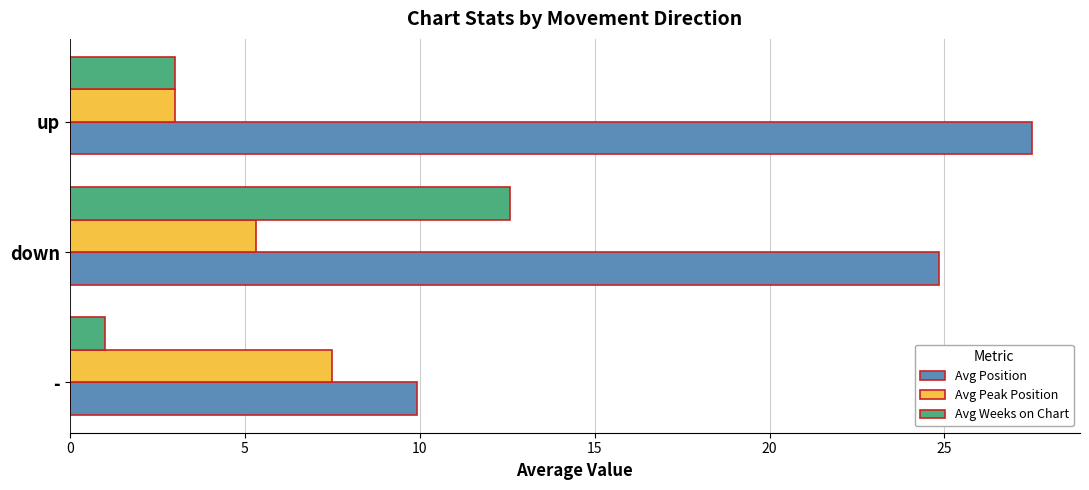

What is the highest value of the Avg Peak Position series?

7.5